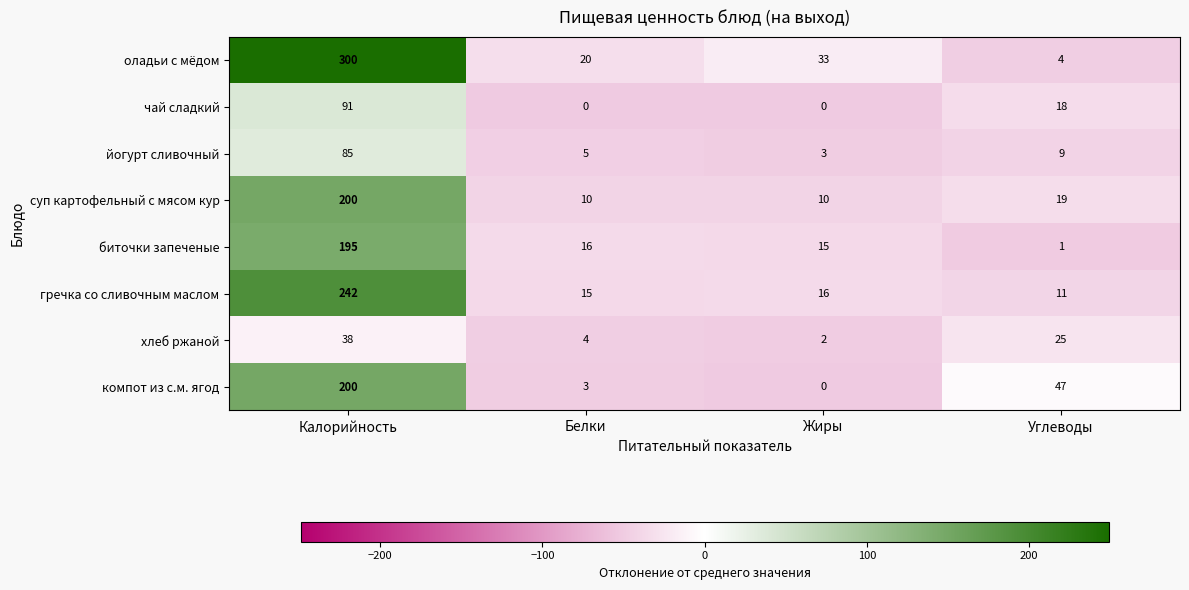

Is it true that хлеб ржаной equals 3 at Белки?

False